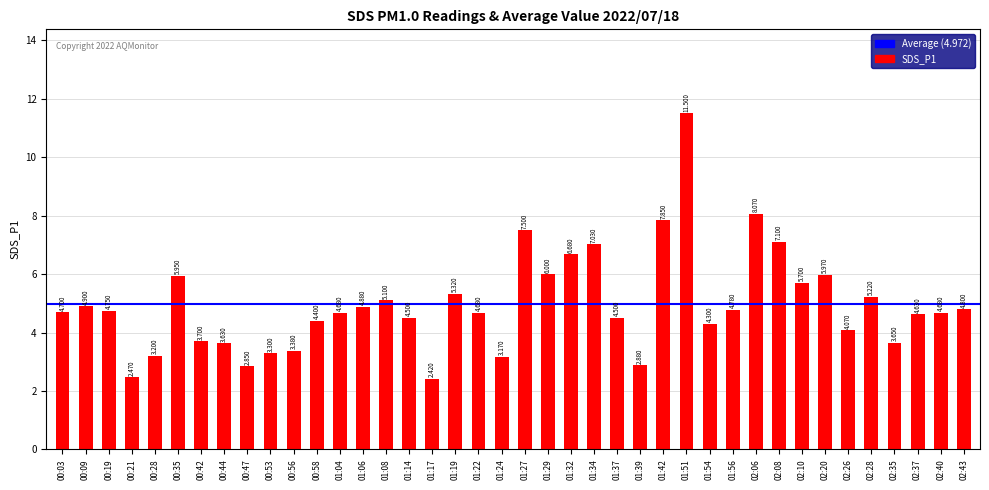

True or false: the data shows 3.6 at 02:35.

True